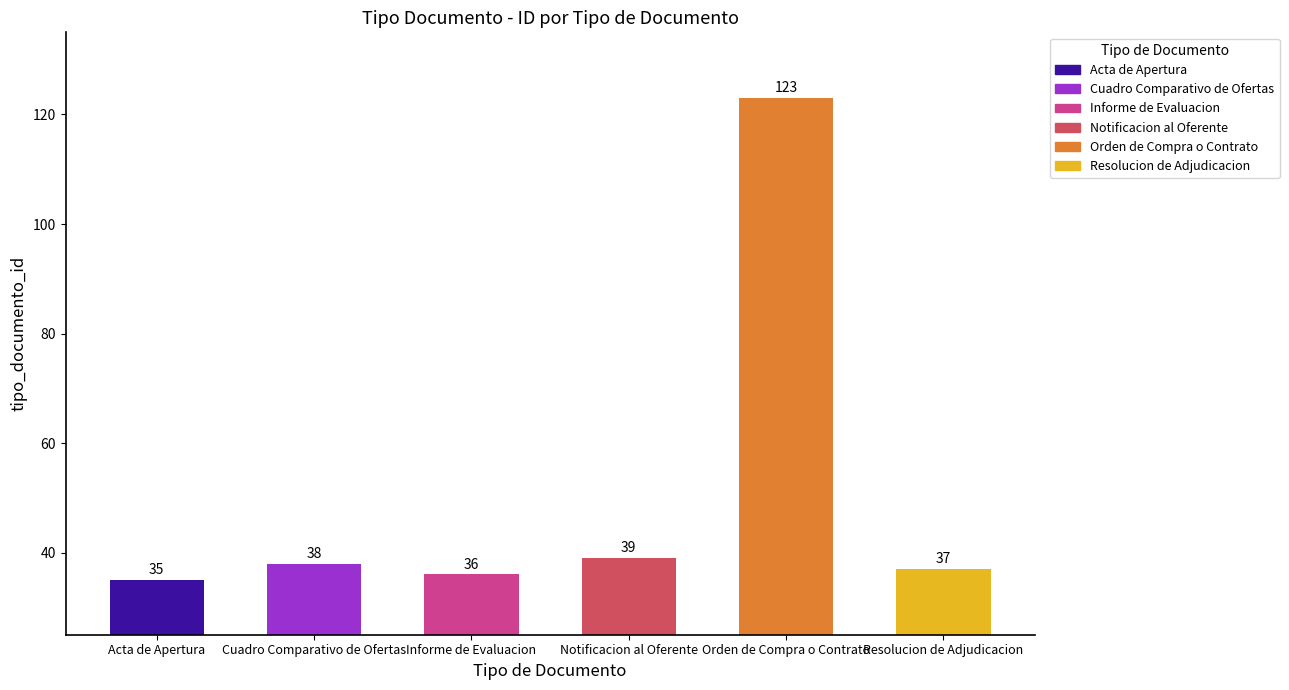

List the labels in order of value, smallest first.

Acta de Apertura, Informe de Evaluacion, Resolucion de Adjudicacion, Cuadro Comparativo de Ofertas, Notificacion al Oferente, Orden de Compra o Contrato